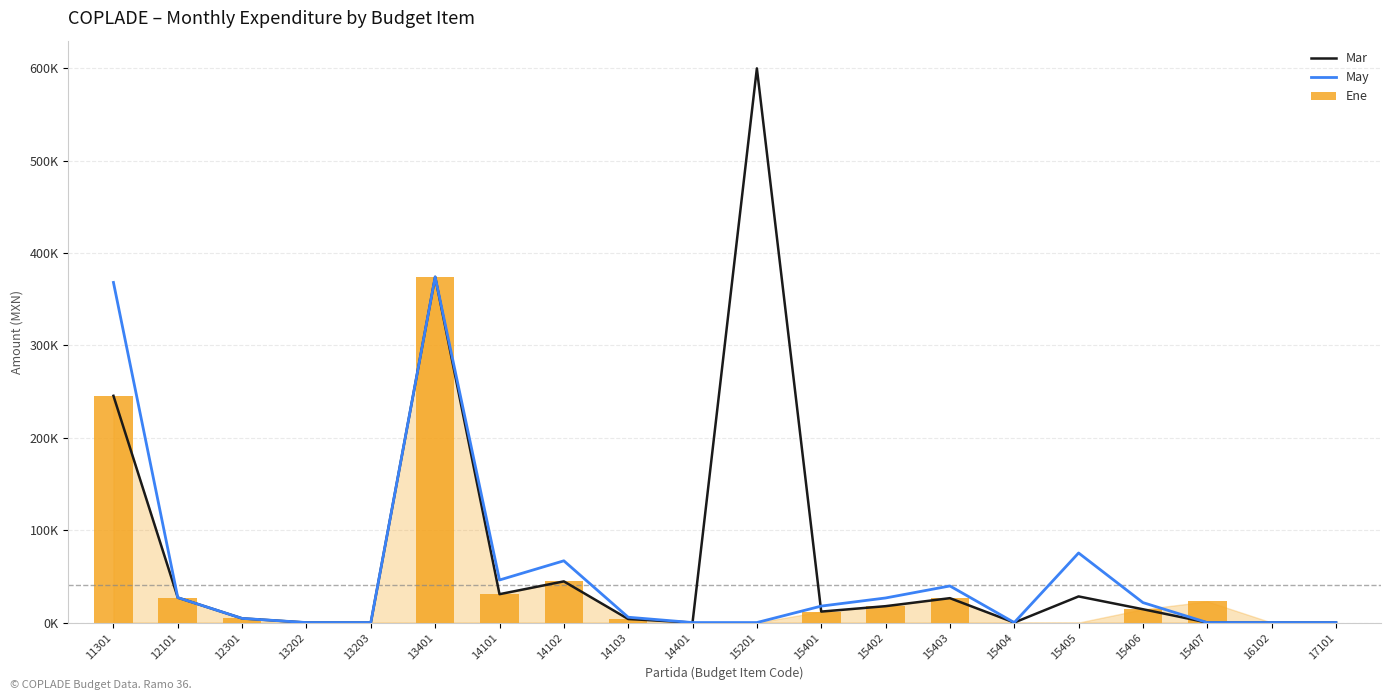

Between 15407 and 14102, which is larger?

14102